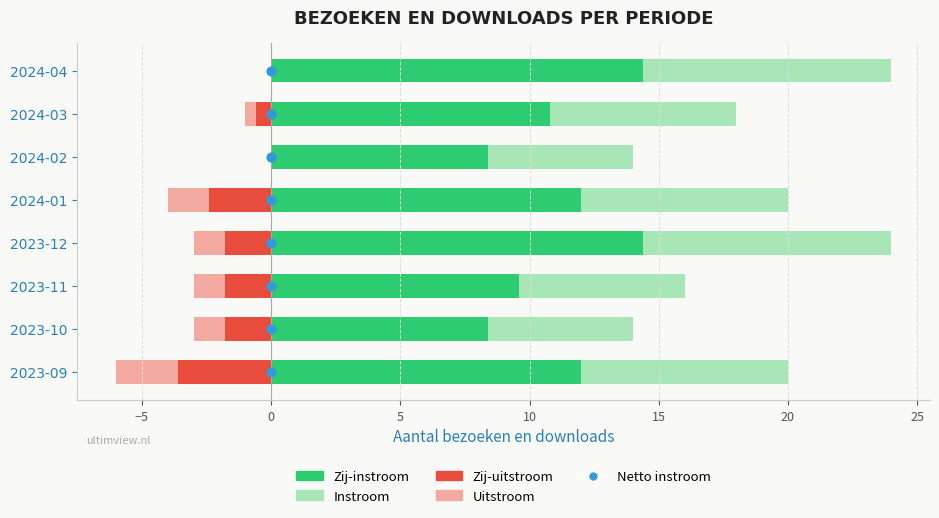

Which series has the largest total across all categories?

Zij-instroom